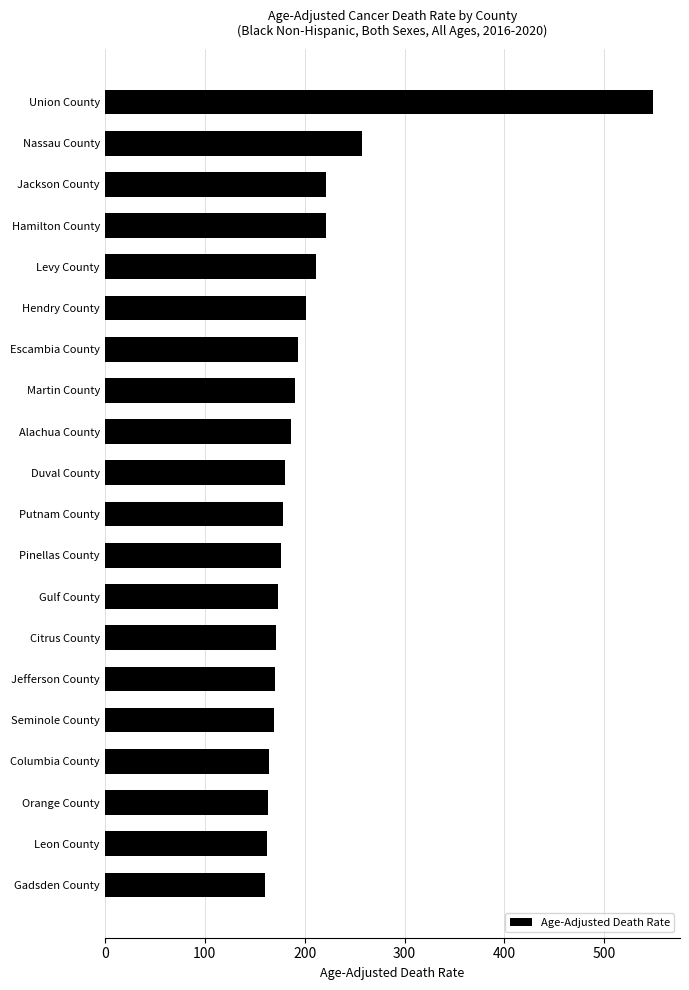

Between Nassau County and Leon County, which is larger?

Nassau County